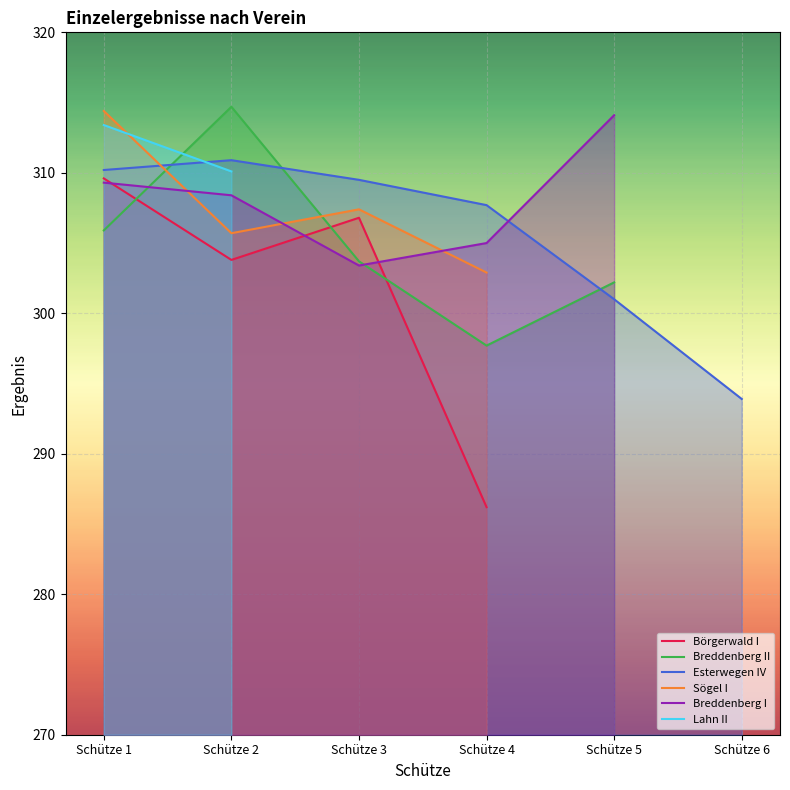

What is the difference between the maximum and minimum values in the Esterwegen IV series?

17.0